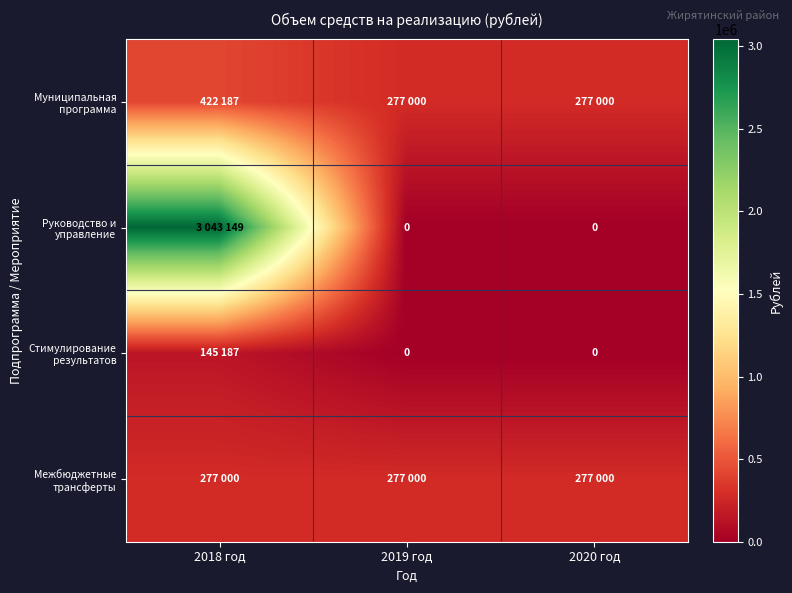

Rank the series by their maximum value, from highest to lowest.

Руководство и управление, Муниципальная программа, Межбюджетные трансферты, Стимулирование результатов